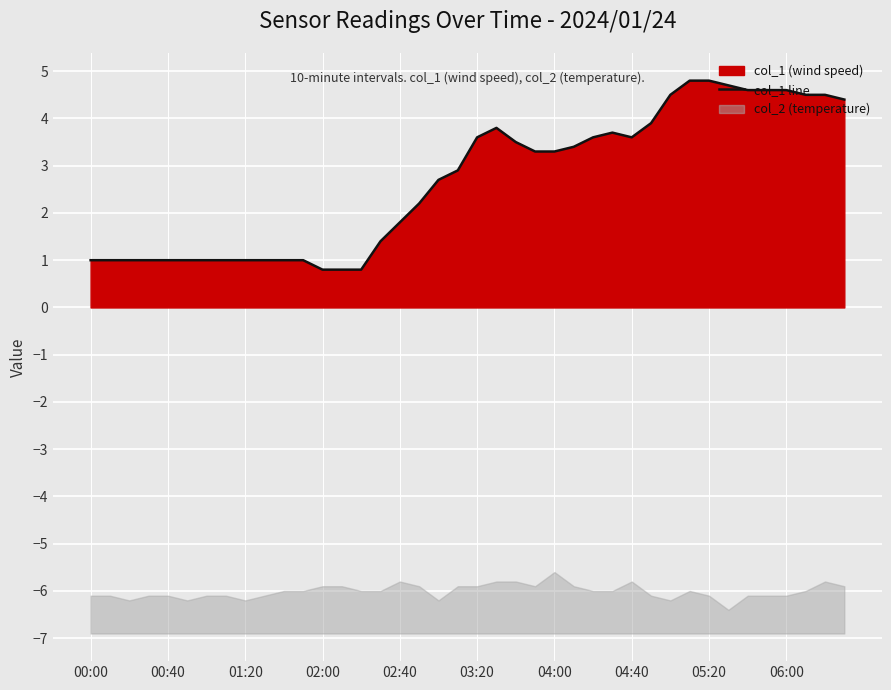

What is the maximum value for col_1 line?

4.8